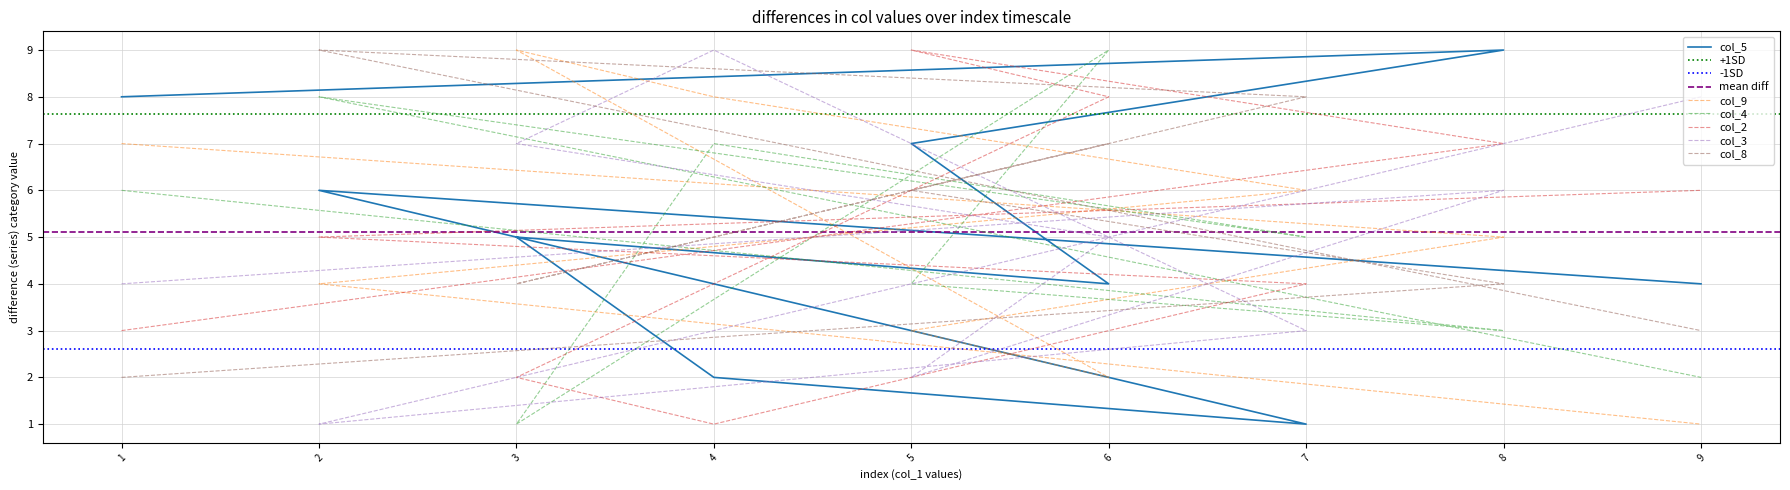

Is it true that col_5 equals 2 at 7?

False